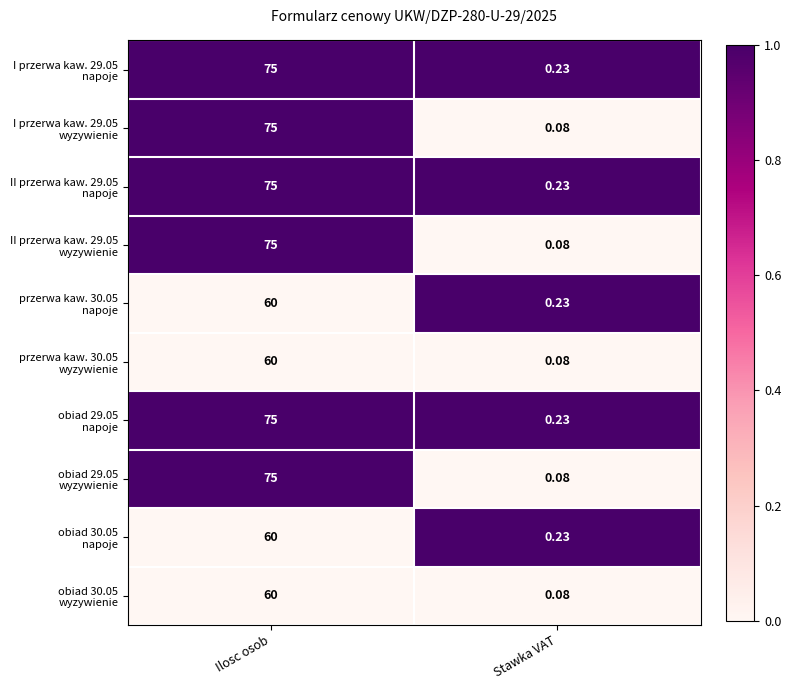

Which label corresponds to the smallest value in the chart?

Stawka VAT